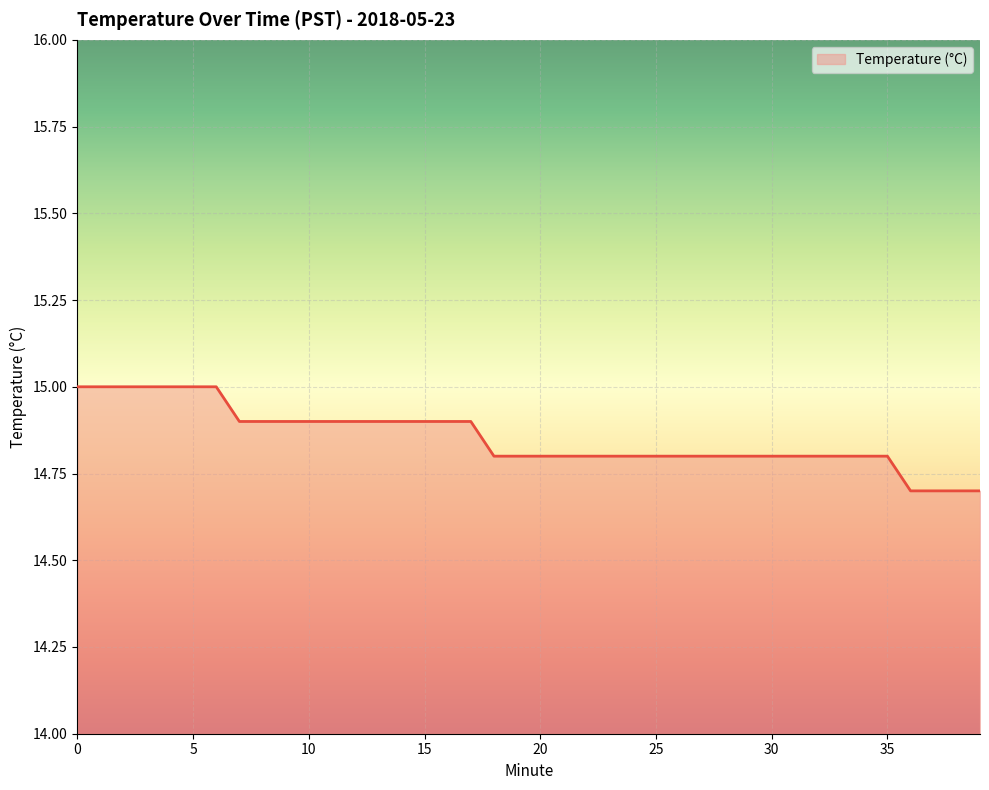

Is it true that the value at 5 is 15.0?

True